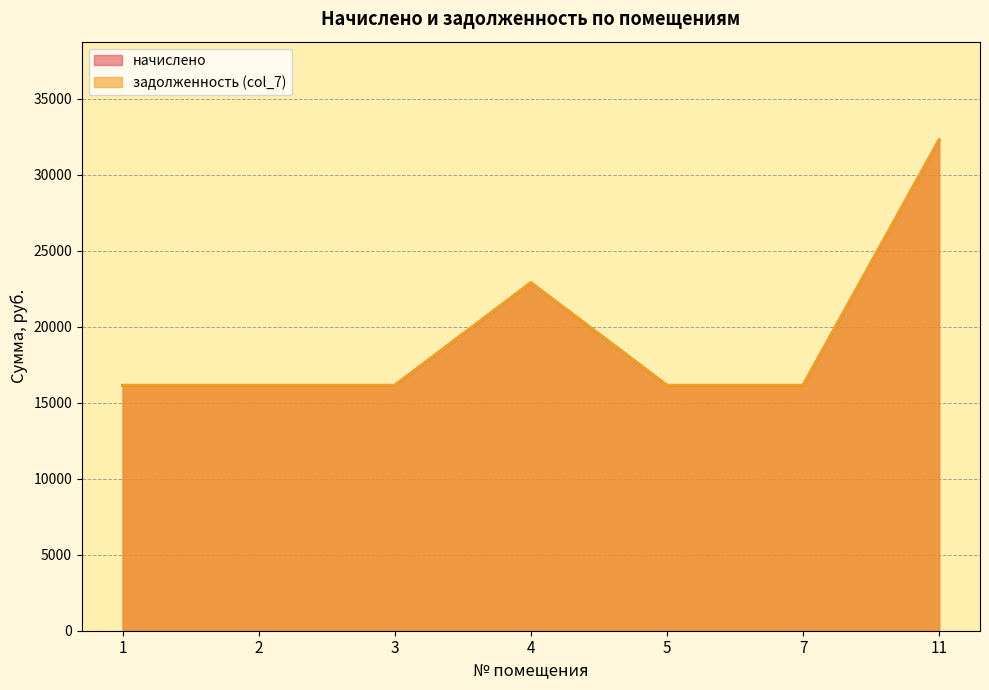

How many задолженность (col_7) values are between 16155 and 22905?

6